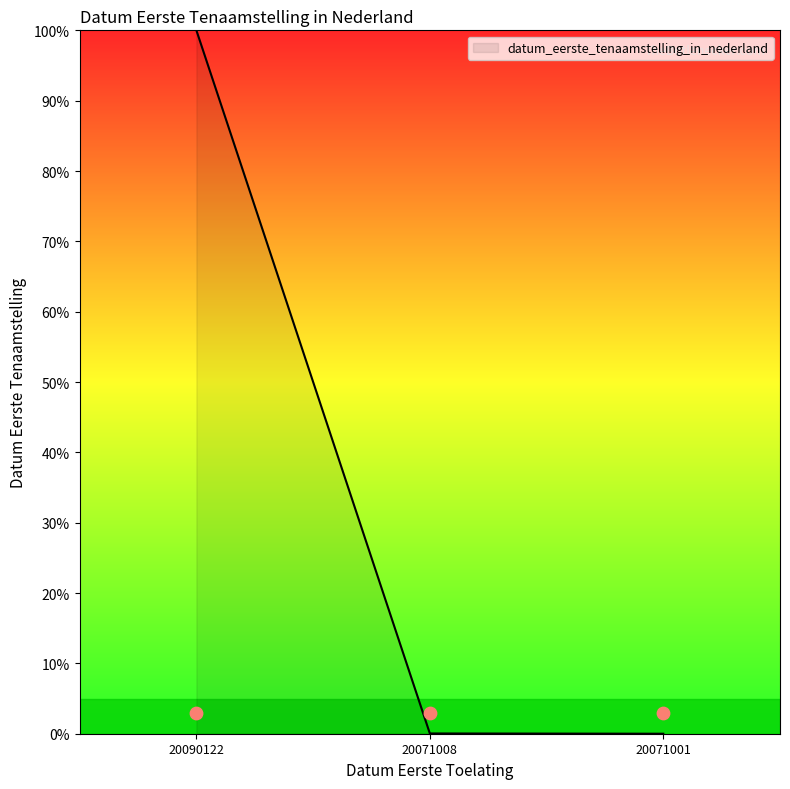

What is the change in value from 20090122 to 20071001?

-100.0